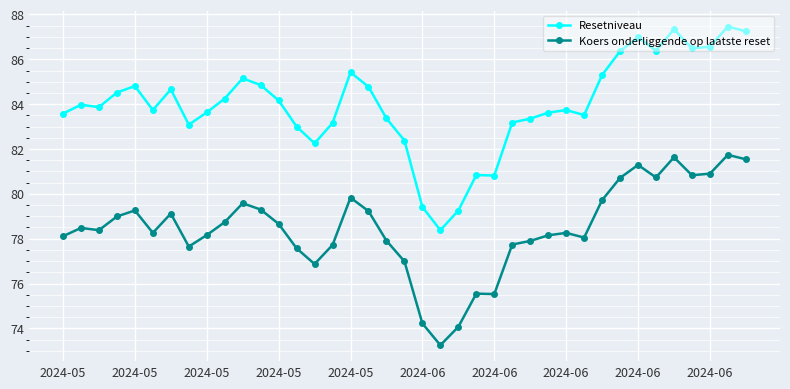

Which series has the largest range (max minus min)?

Resetniveau